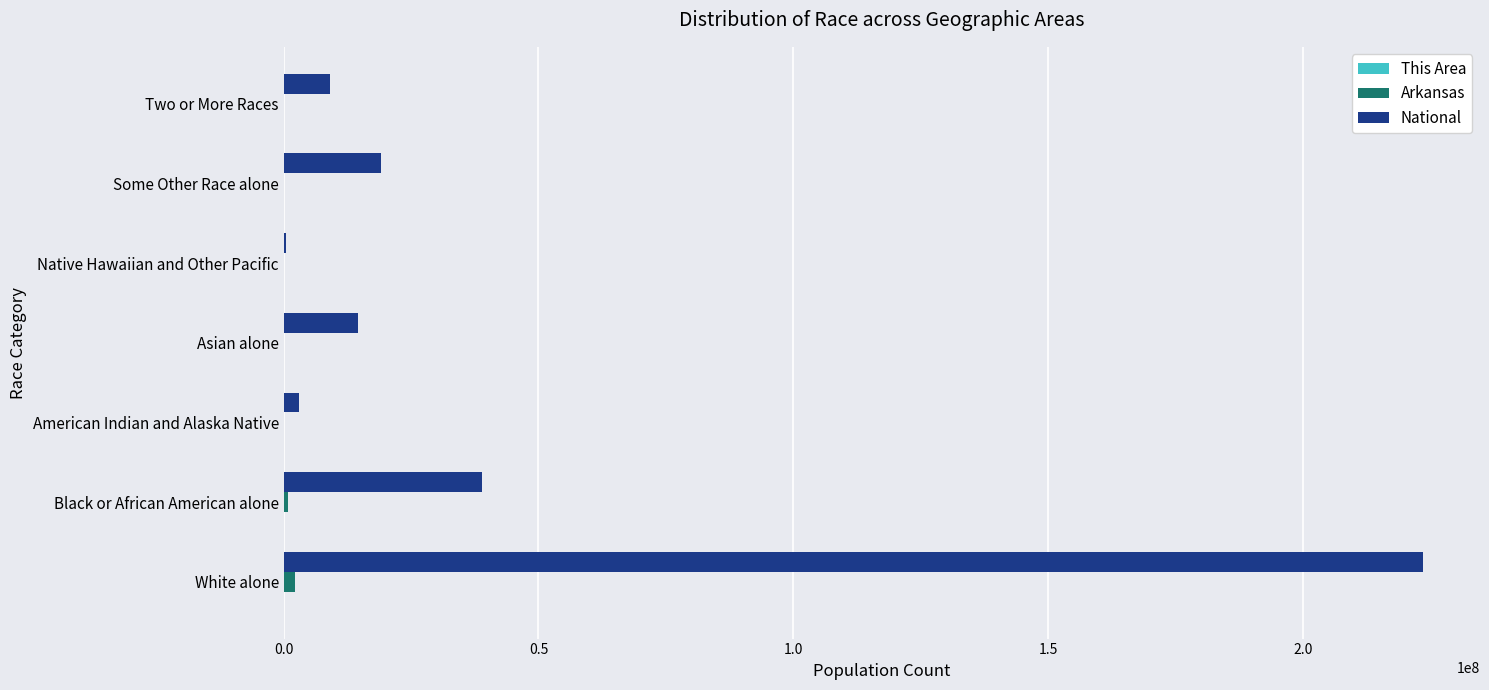

At which category is the sum across all series the highest?

White alone